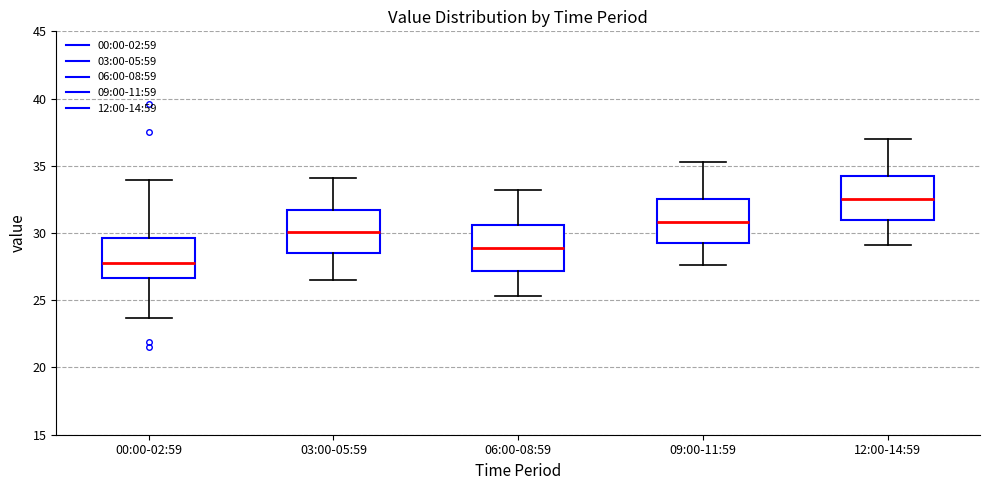

Which box's median line is the lowest?

00:00-02:59